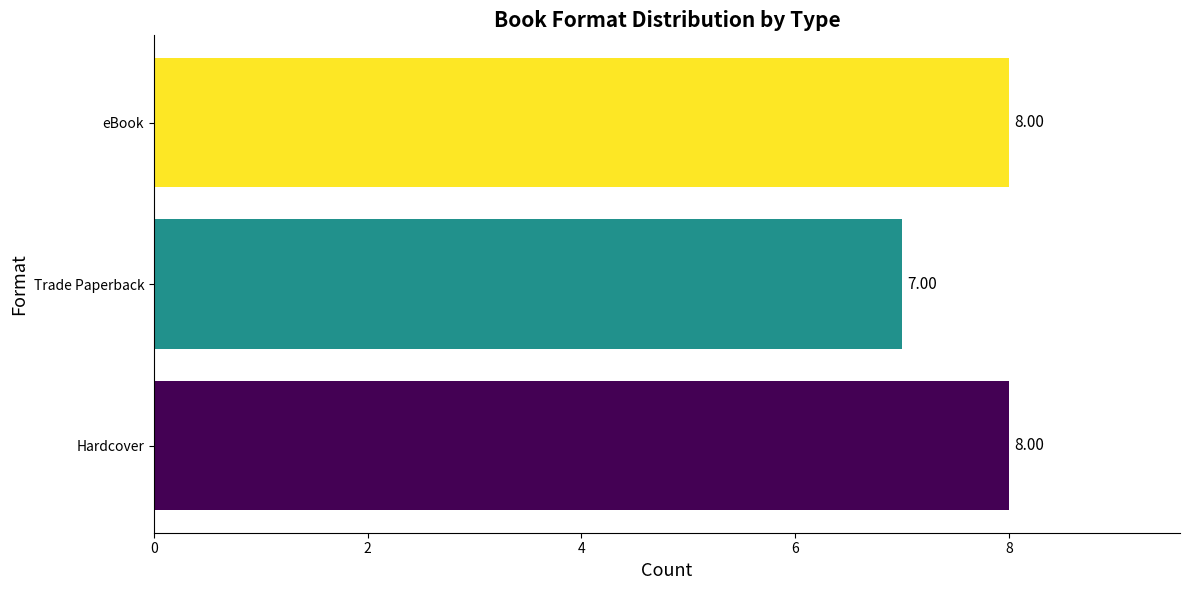

Approximately how many times larger is the value at Trade Paperback compared to Hardcover?

0.9